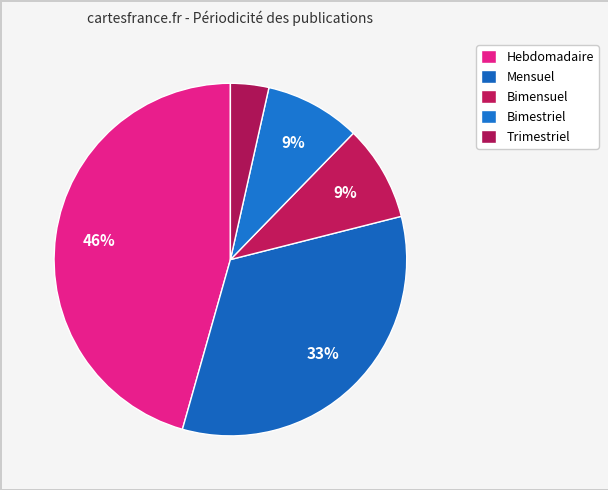

How many segments does this pie chart have?

5